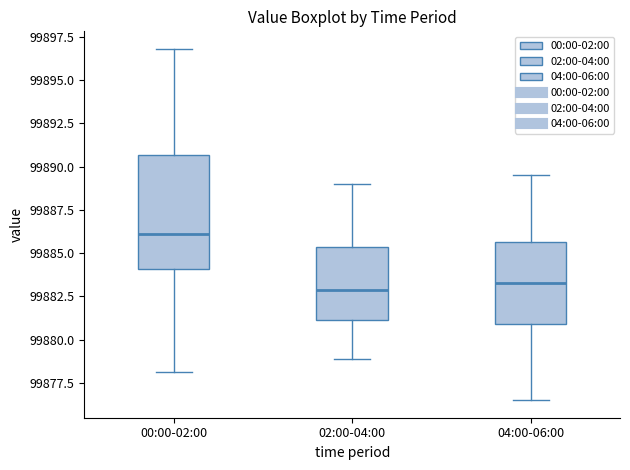

Reading left to right, transcribe this box plot: for each box, give where its median line is, the range the box spans, and where its two whiskers end, as read against the y-axis. The values are not printed on the chart, so give them approximately, as read against the axis.

00:00-02:00: median 99886.0, box 99884.0 to 99890.5, whiskers 99878.0 to 99897.0
02:00-04:00: median 99883.0, box 99881.0 to 99885.5, whiskers 99879.0 to 99889.0
04:00-06:00: median 99883.5, box 99881.0 to 99885.5, whiskers 99876.5 to 99889.5